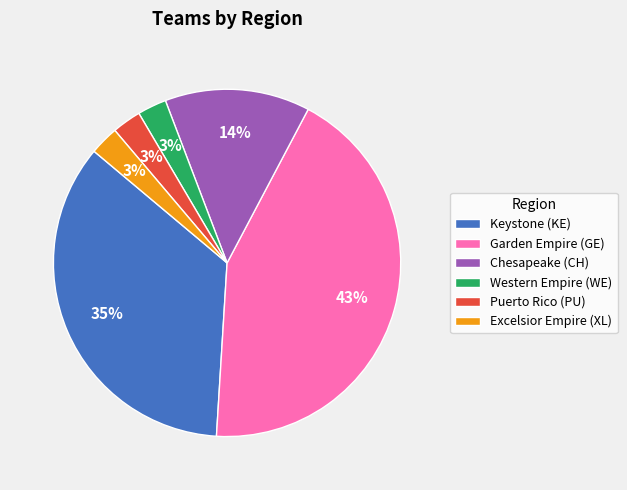

Does Chesapeake (CH) represent more than half of the total?

No